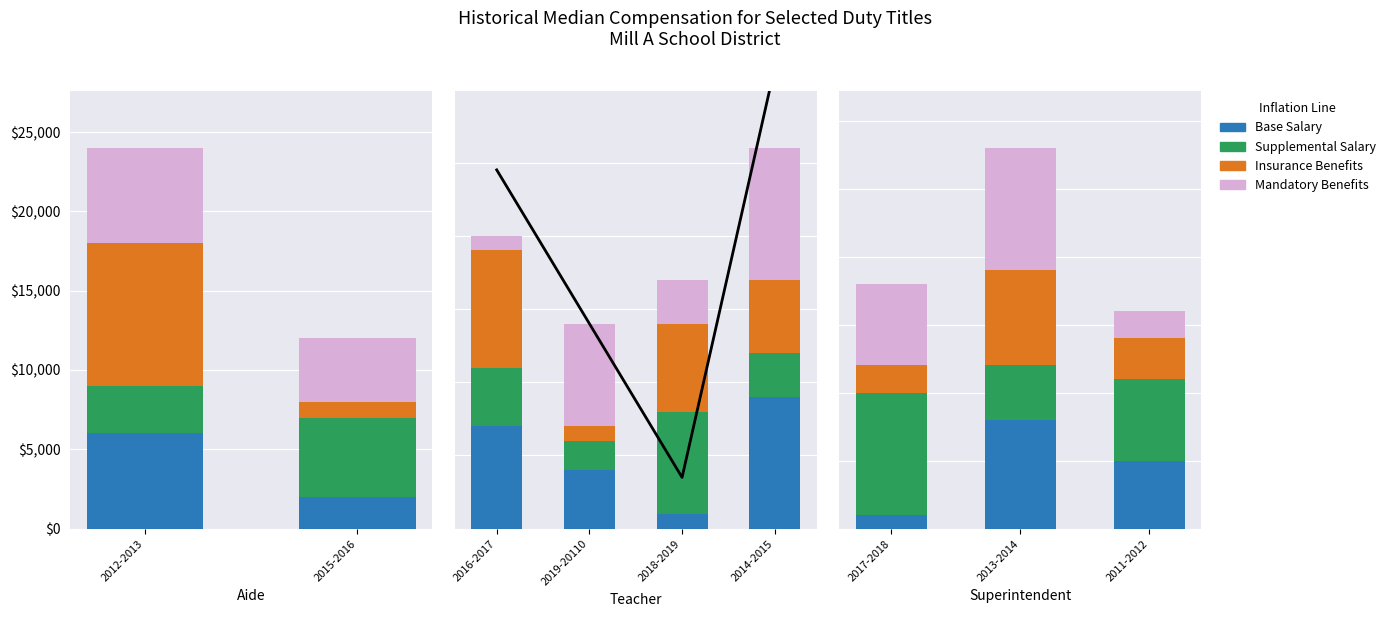

Which category has the highest value across all series?

2017-2018